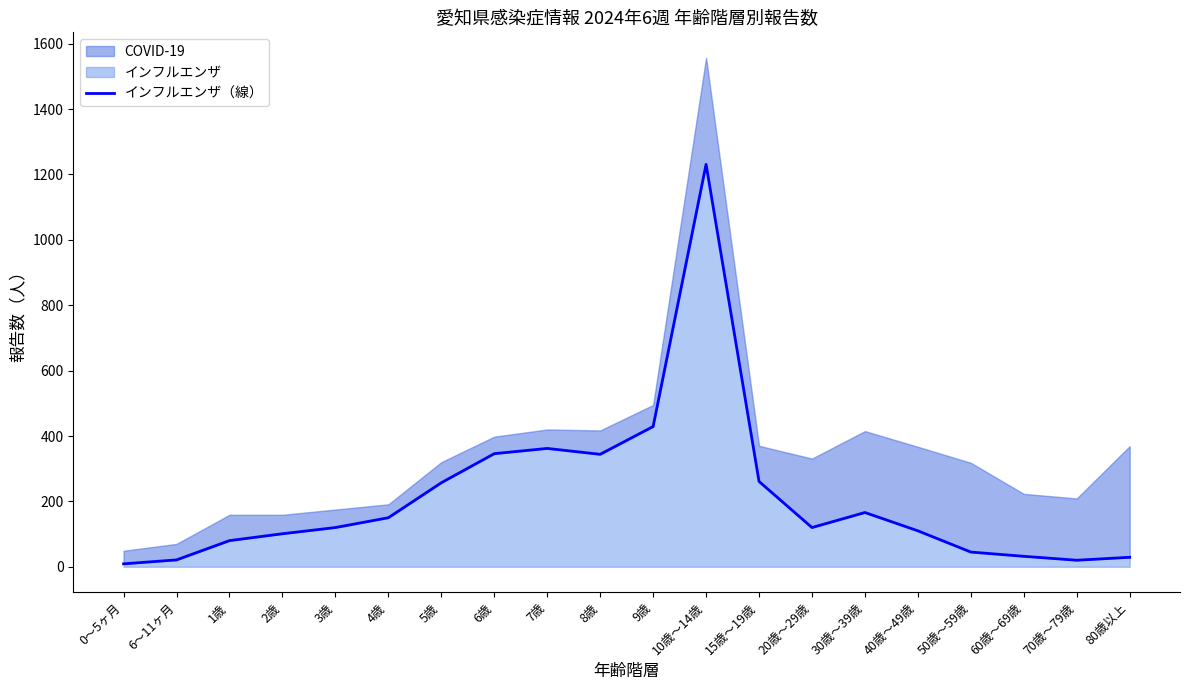

At which category does the data reach its first local peak?

7歳